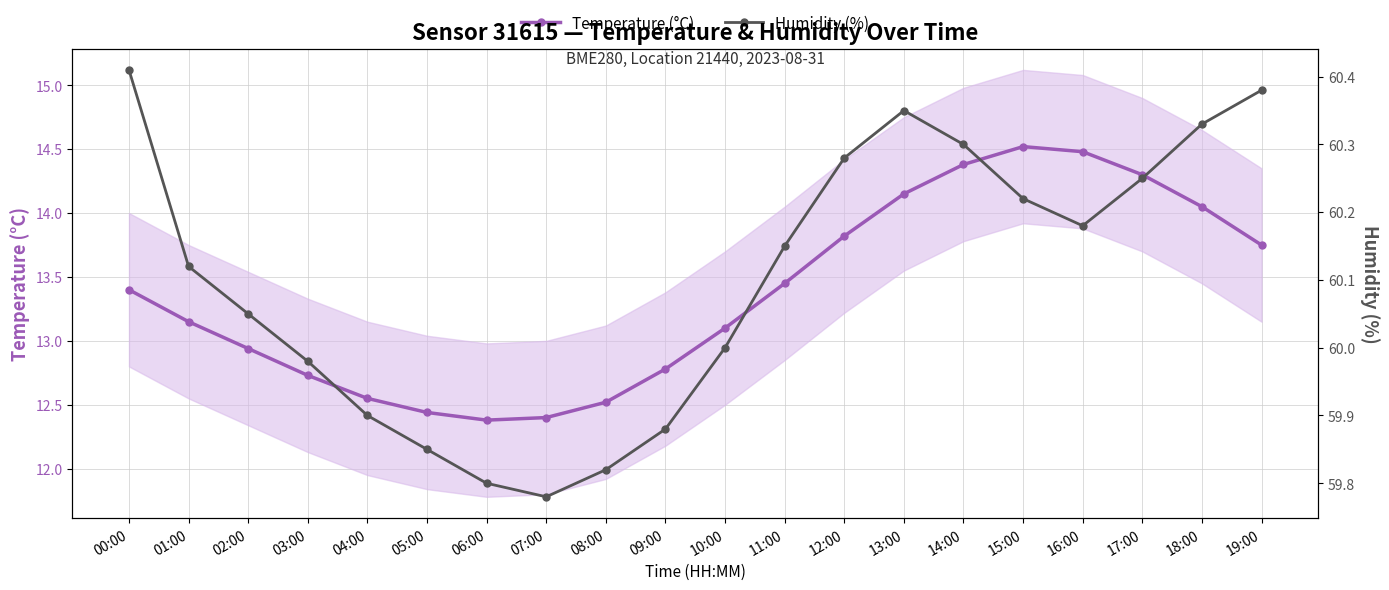

What is the highest value of the Temperature (°C) series?

14.5